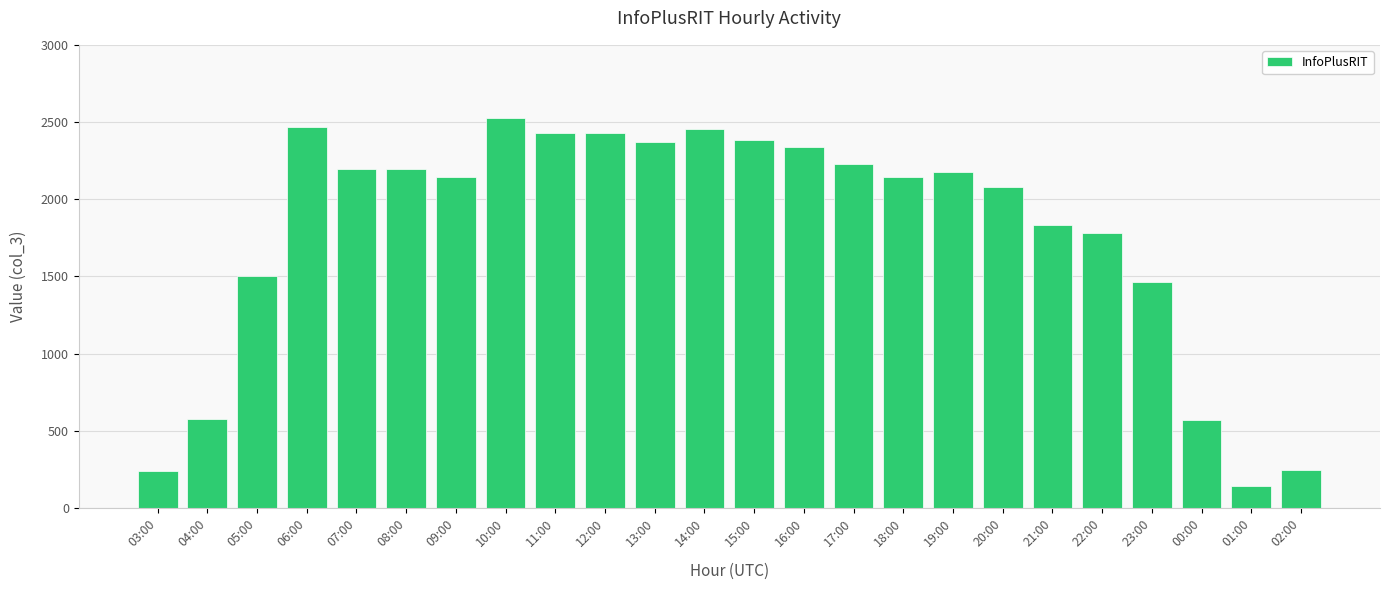

What is the difference between the values at 01:00 and 17:00?

2084